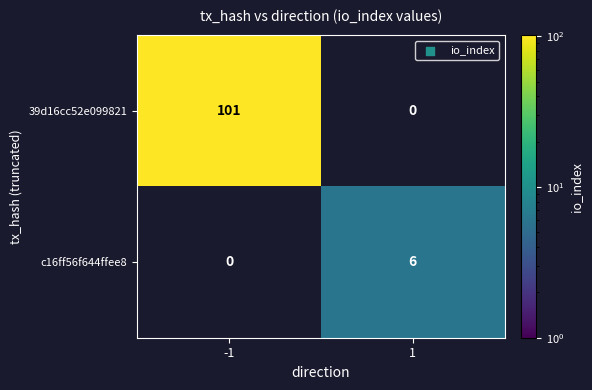

What is the difference between the maximum and minimum values in the 39d16cc52e099821 series?

101